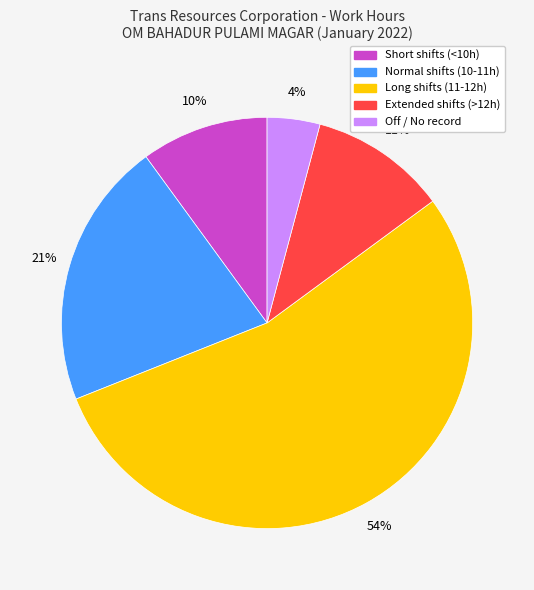

Does any single category account for the majority?

Yes